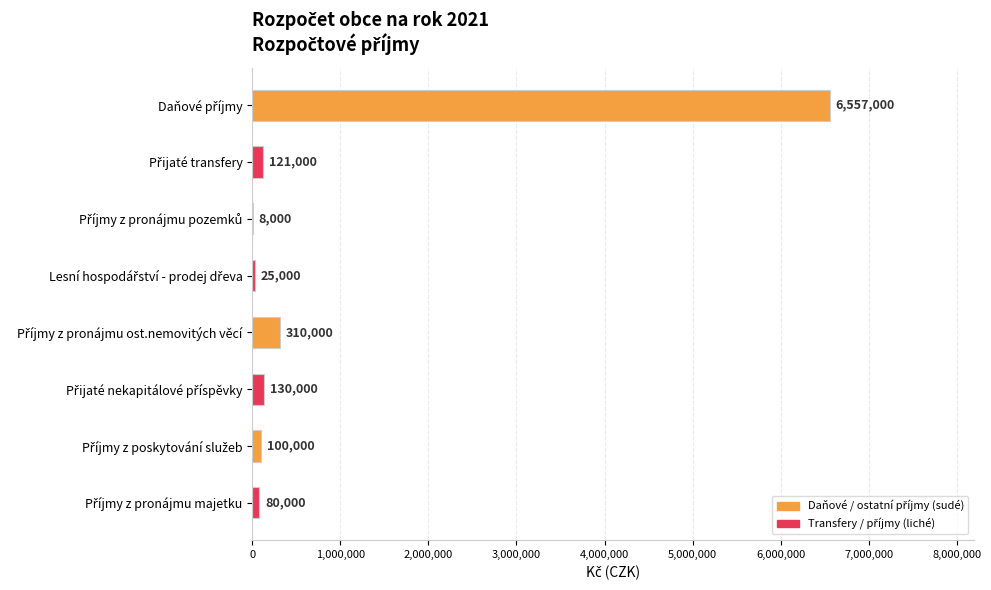

How many series are shown in this chart?

1